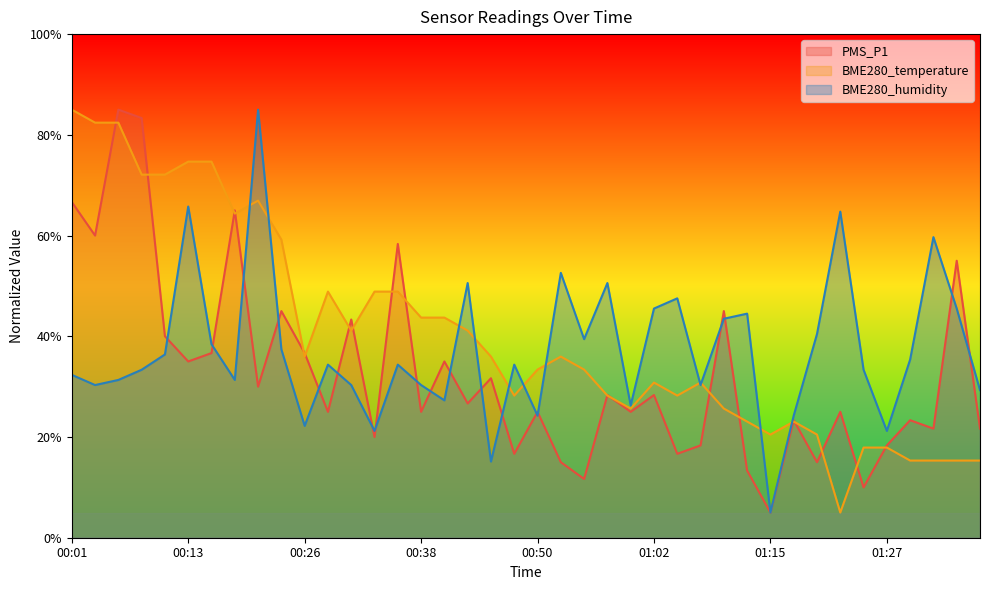

How many interior local valleys does the BME280_temperature series have?

8